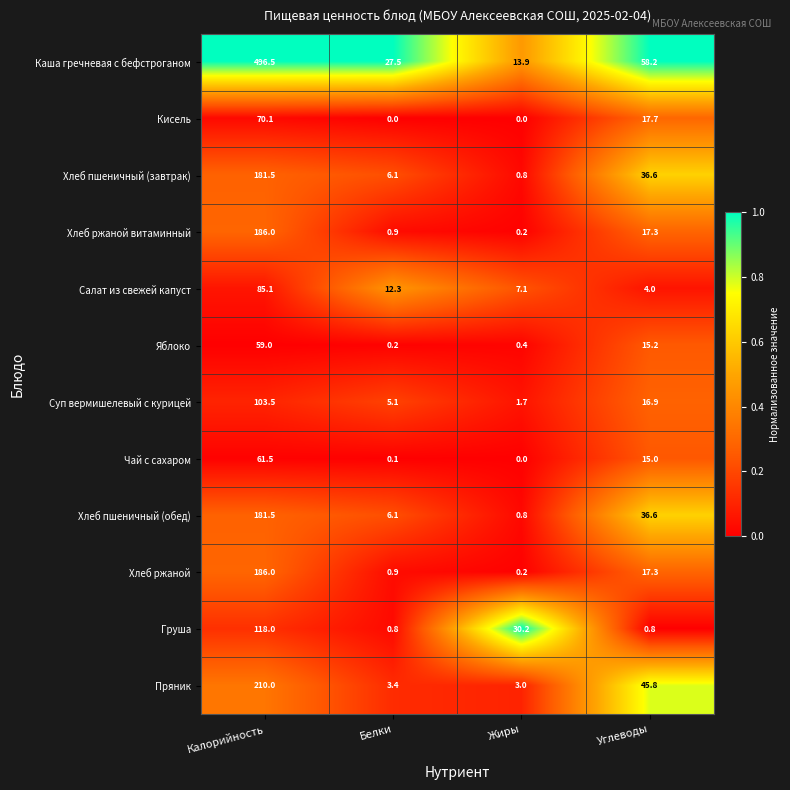

How many categories are shown in the chart?

4